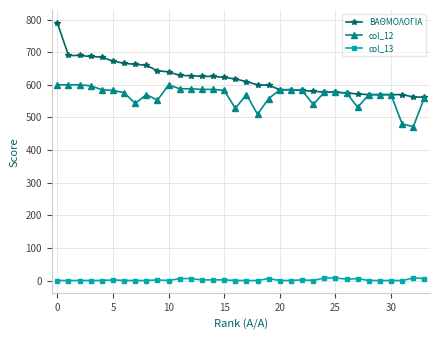

True or false: col_12 has more than 2 points higher than both neighbors.

True